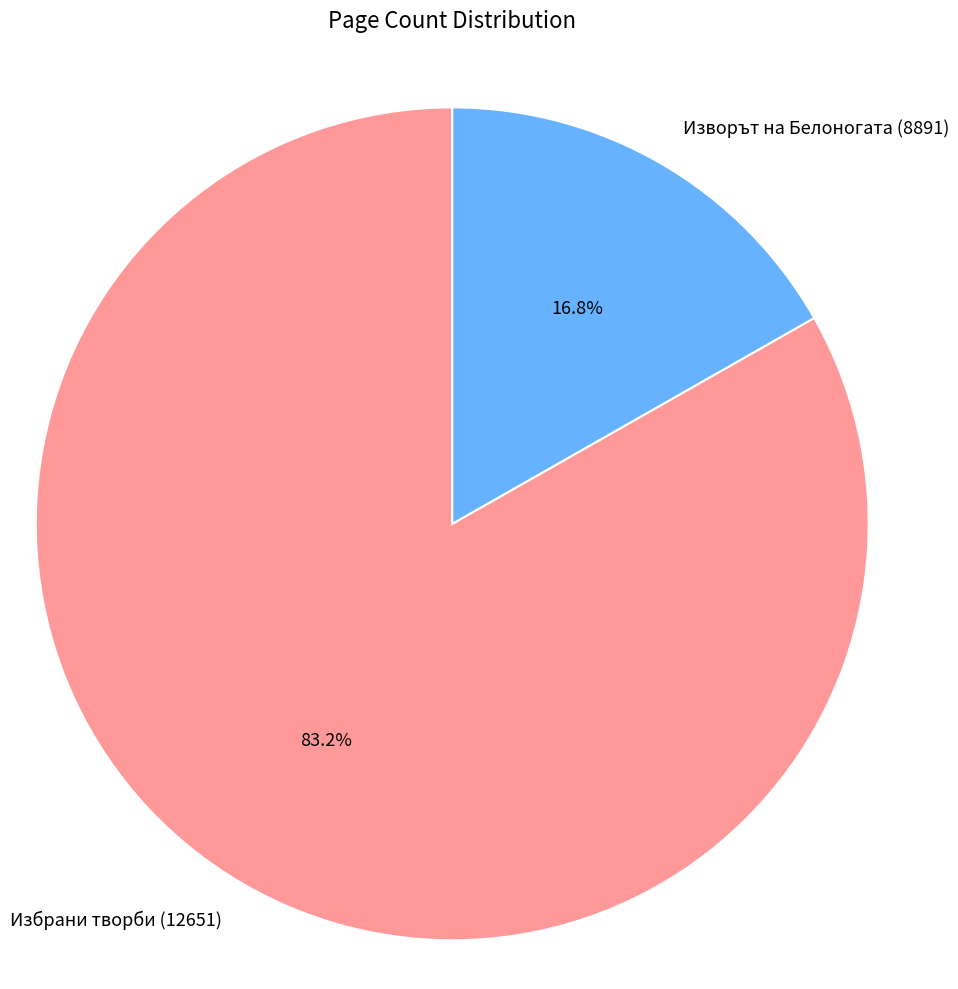

What is the majority slice?

Избрани творби (12651)